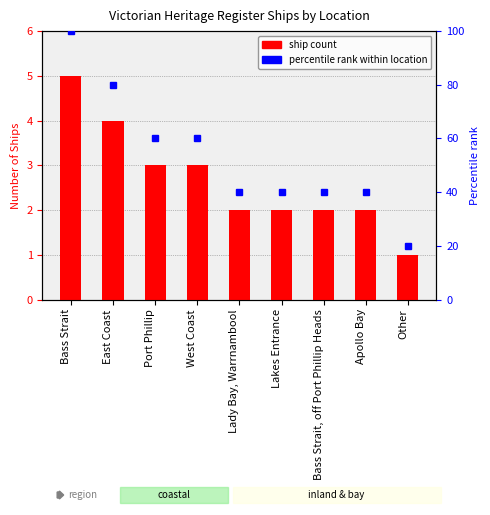

Rank the series by their average value, from lowest to highest.

Ship Count, Percentile rank